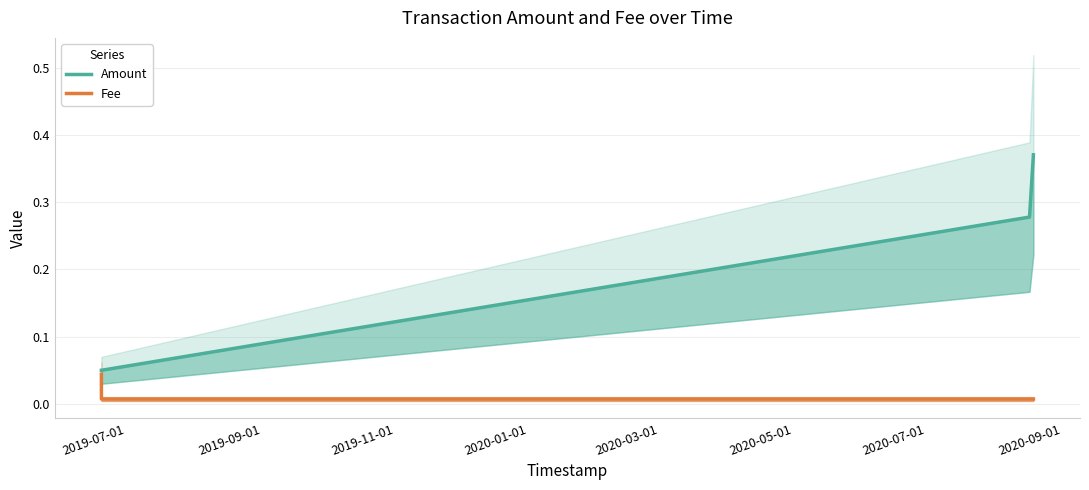

What are all the series names shown in the legend?

Amount, Fee